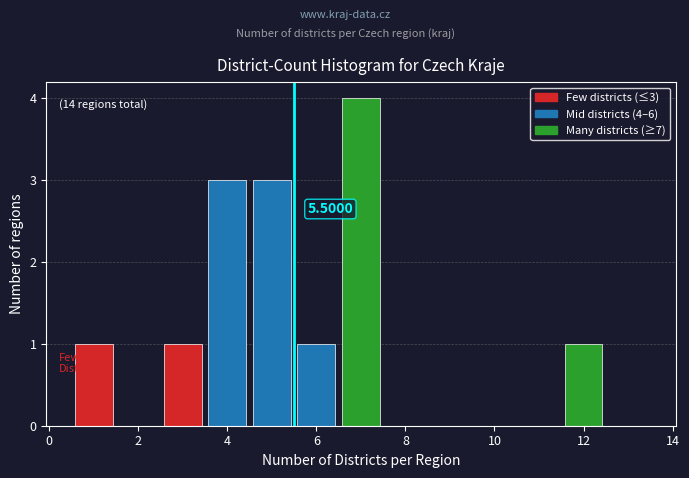

Over which range of the x-axis is the bar tallest?

6.5 to 7.5